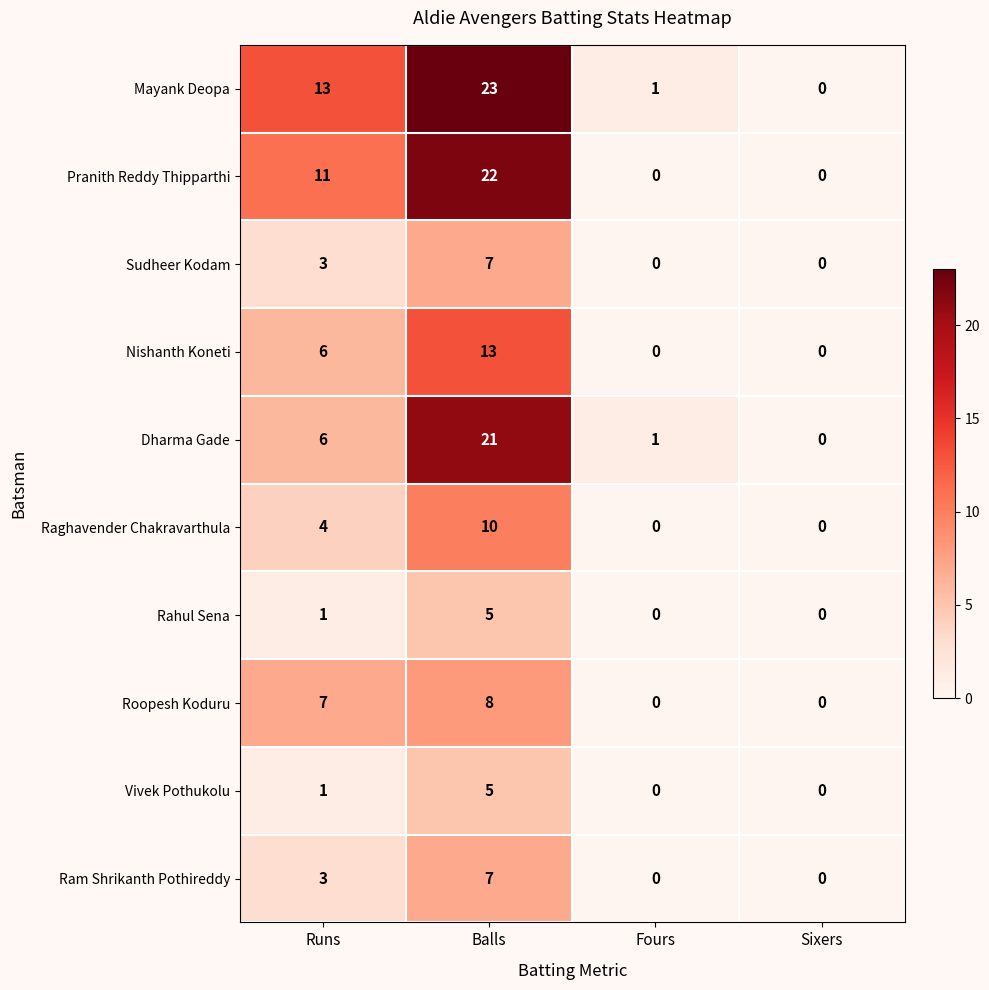

The value of Roopesh Koduru at Runs is 10. True or false?

False